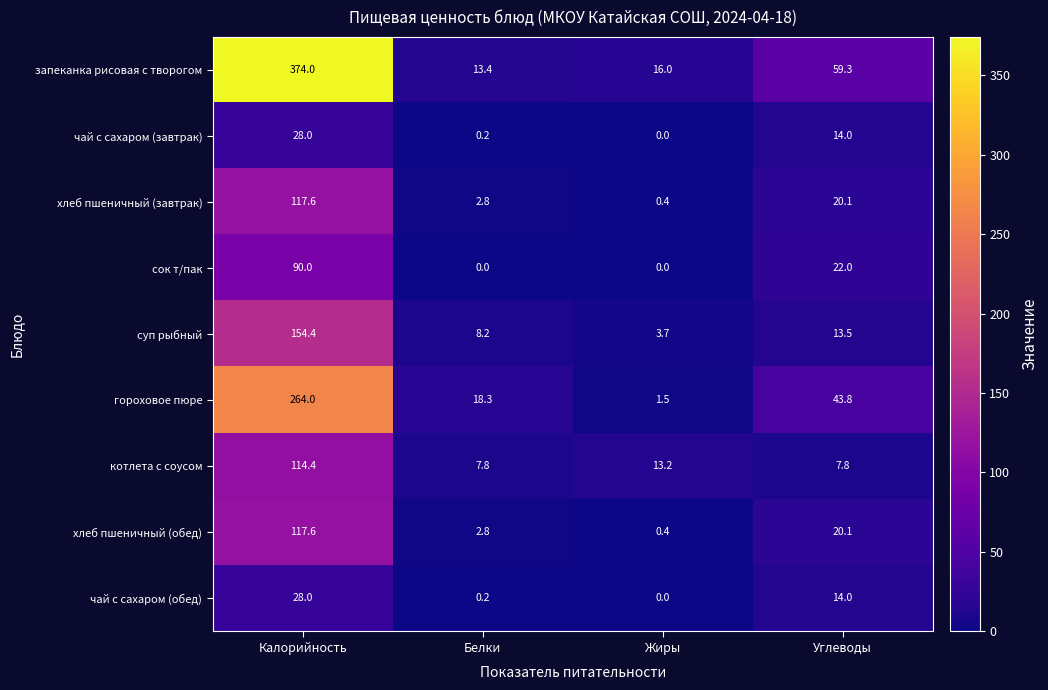

True or false: гороховое пюре has a value of 1.5 at Жиры.

True